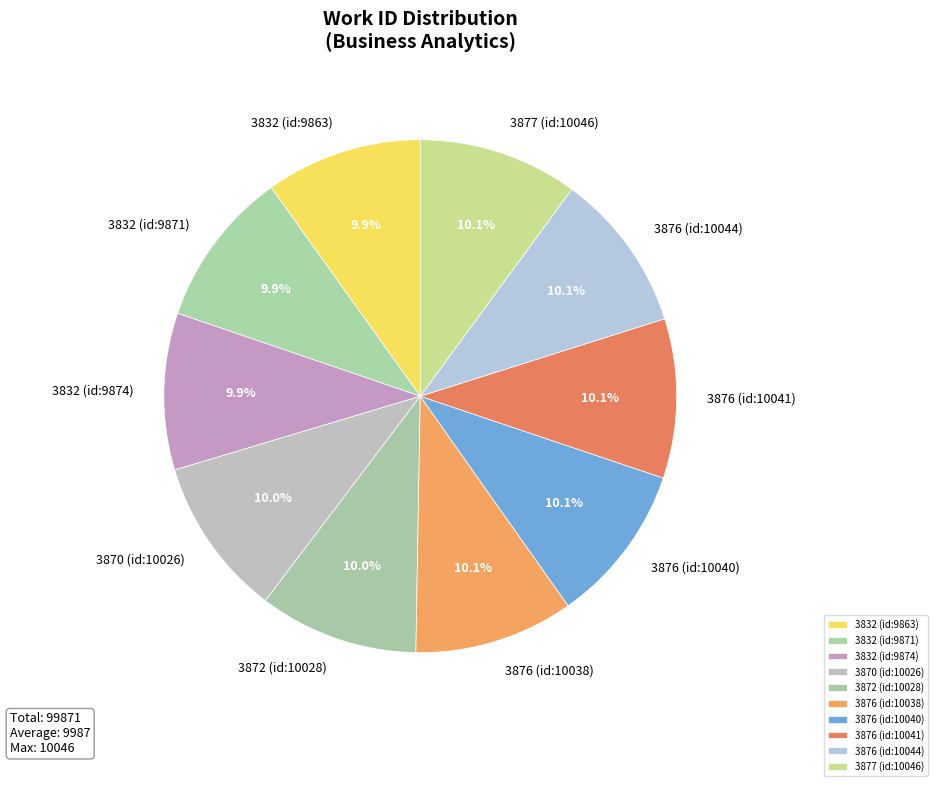

How many segments does this pie chart have?

10